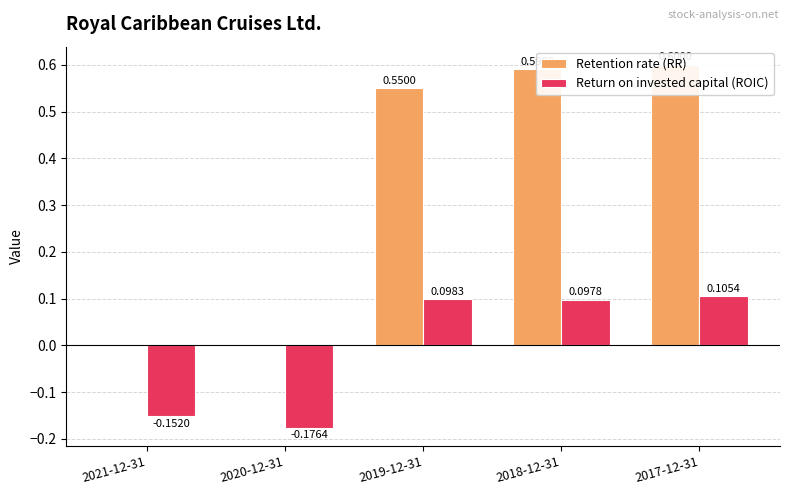

List the labels in order of Retention rate (RR) value, smallest first.

2021-12-31, 2020-12-31, 2019-12-31, 2018-12-31, 2017-12-31